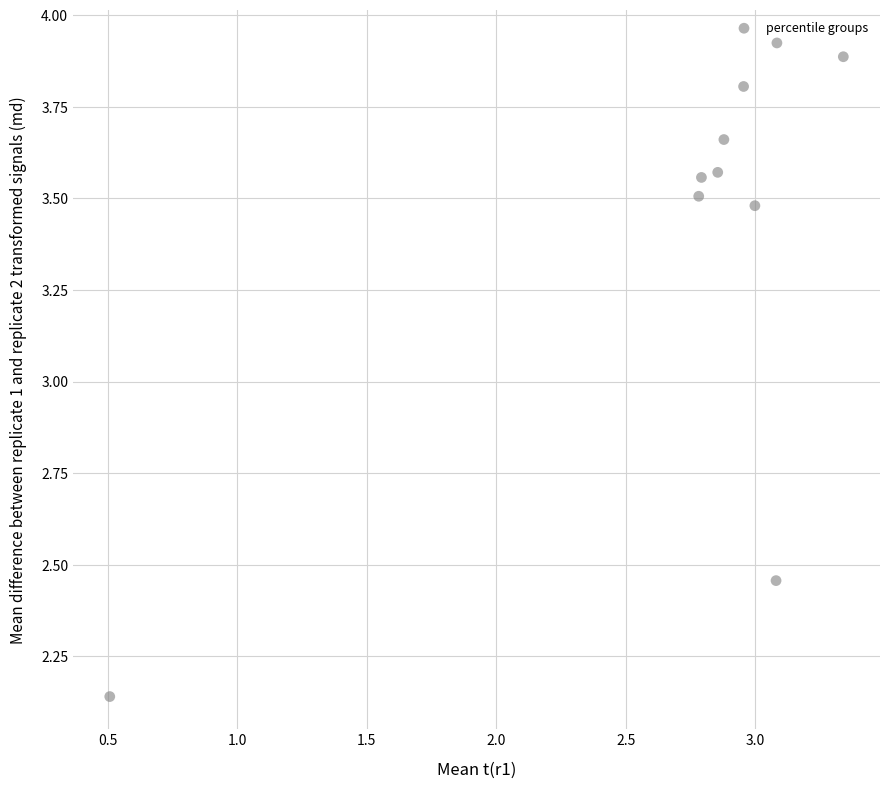

What is the average Y value?

3.4